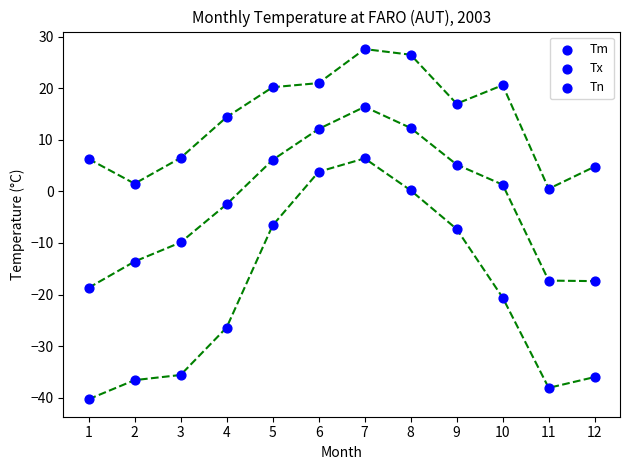

Which series contains the highest Y value?

Tx